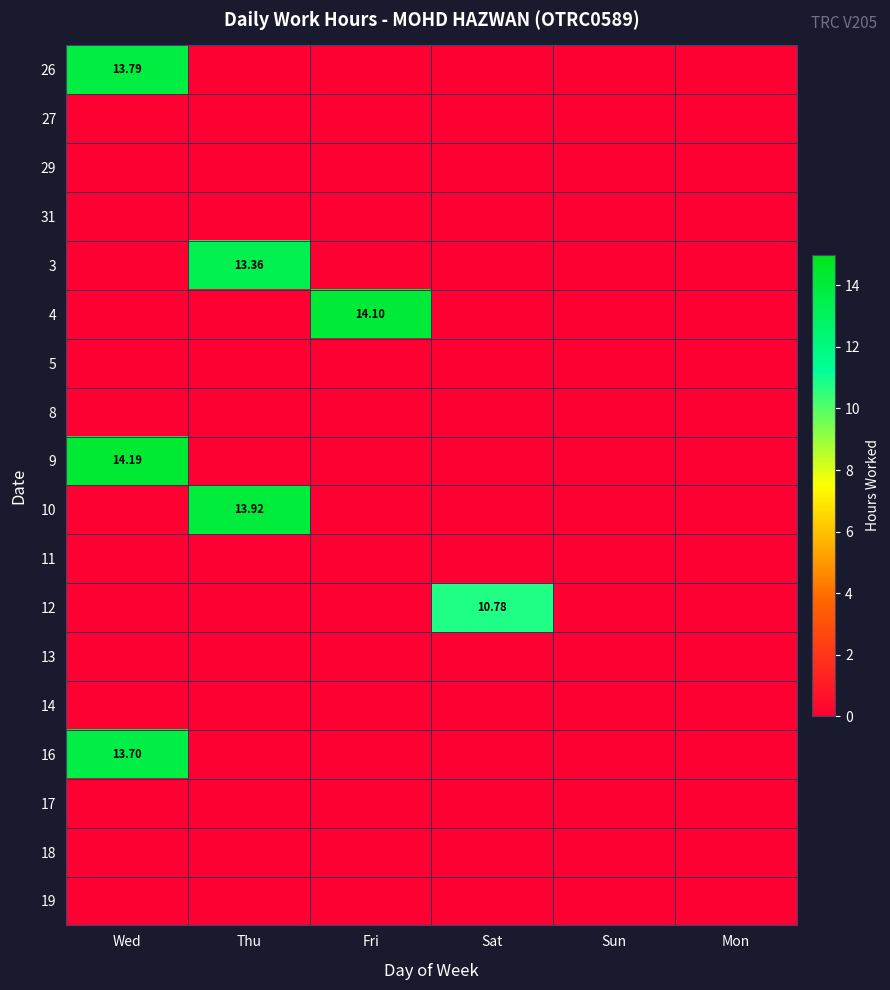

What is the difference between the highest and lowest values at Wed?

14.2